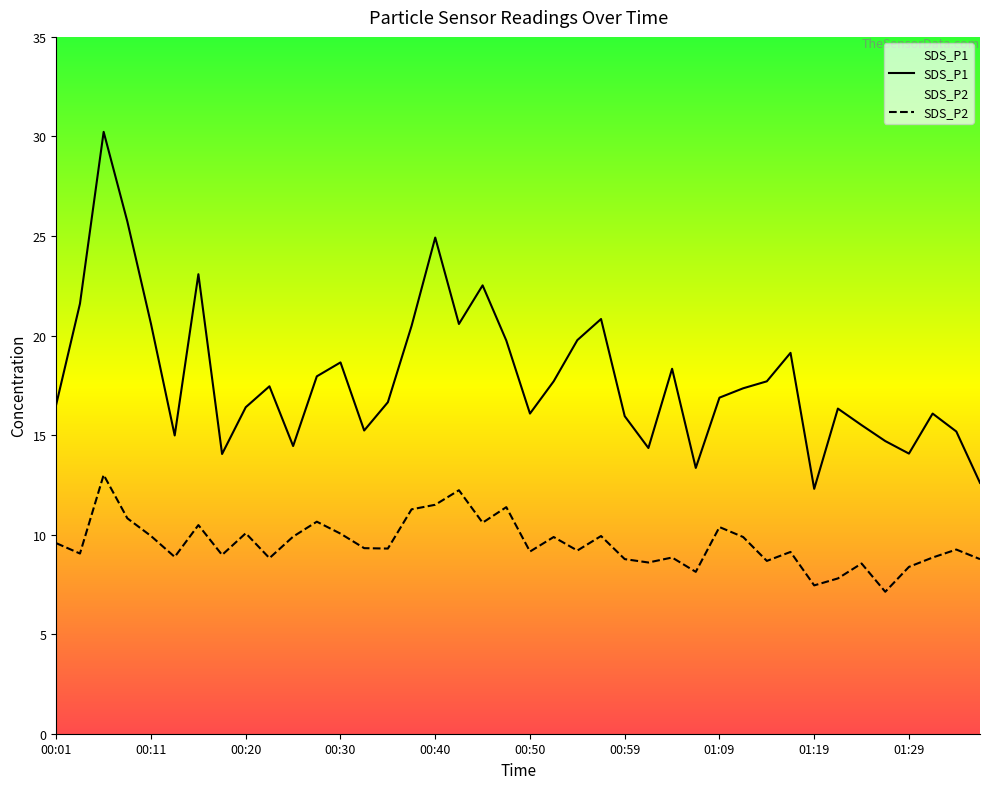

True or false: SDS_P2 and SDS_P1 cross at least once.

False